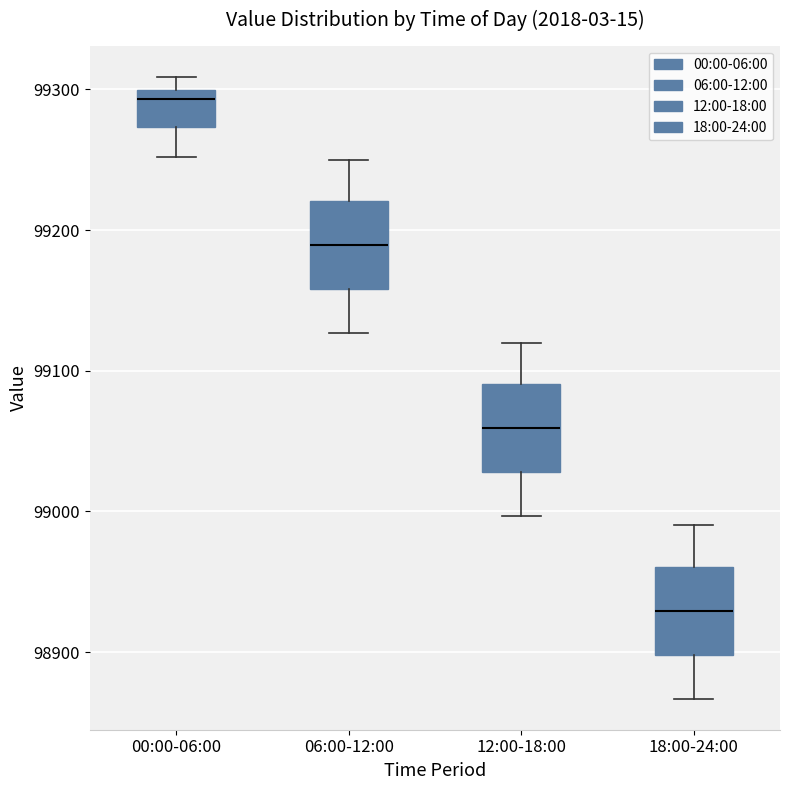

Which box has the highest median line?

00:00-06:00